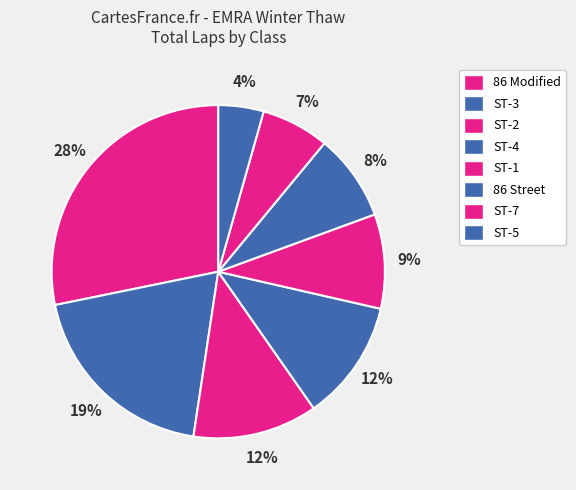

Which category has the biggest portion of the pie?

86 Modified